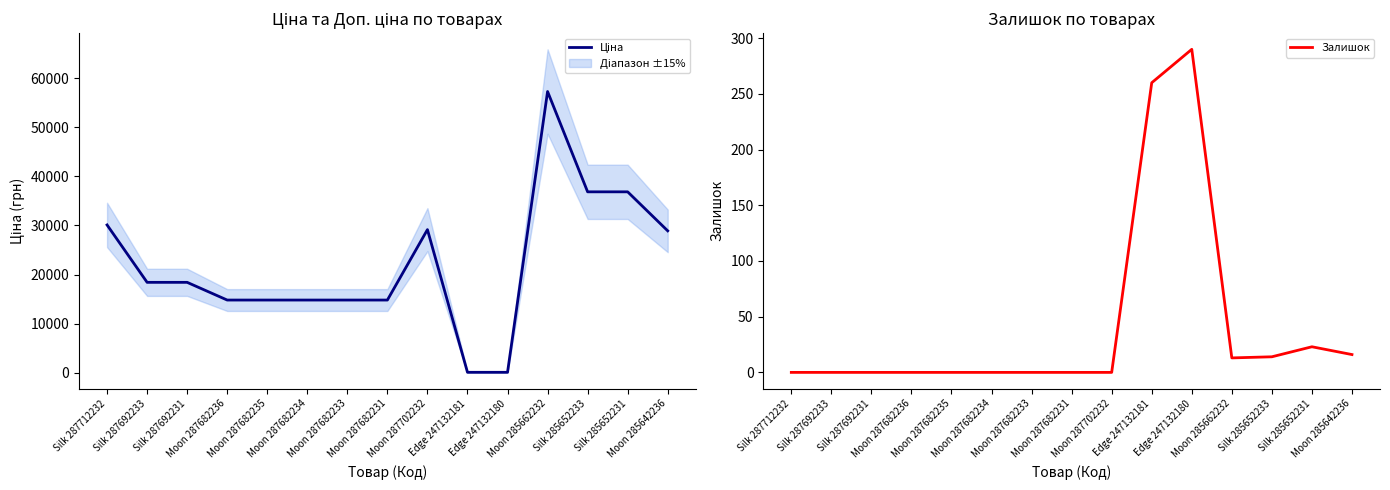

In Ціна, how many points are higher than both neighbors (excluding endpoints)?

2